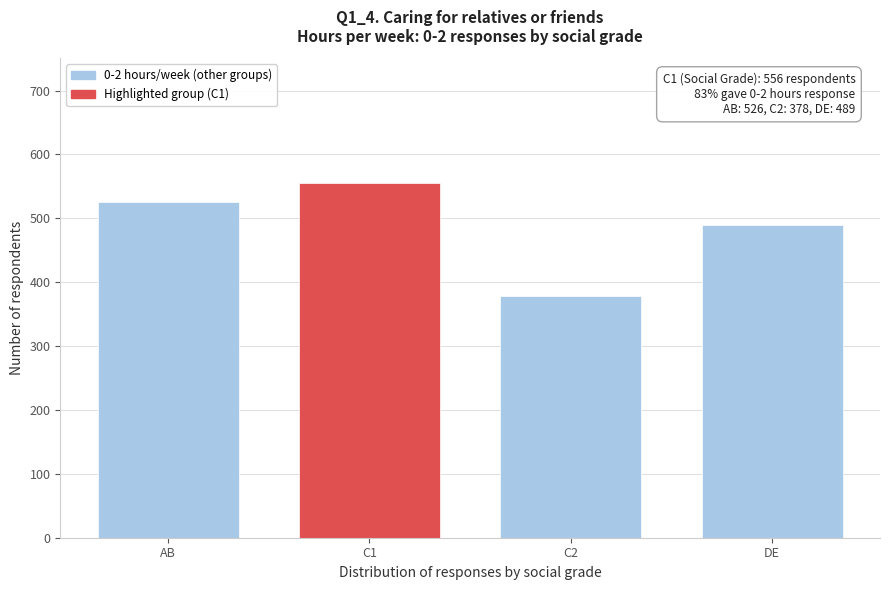

Reading left to right, extract all data points from this chart.

526	556	378	489